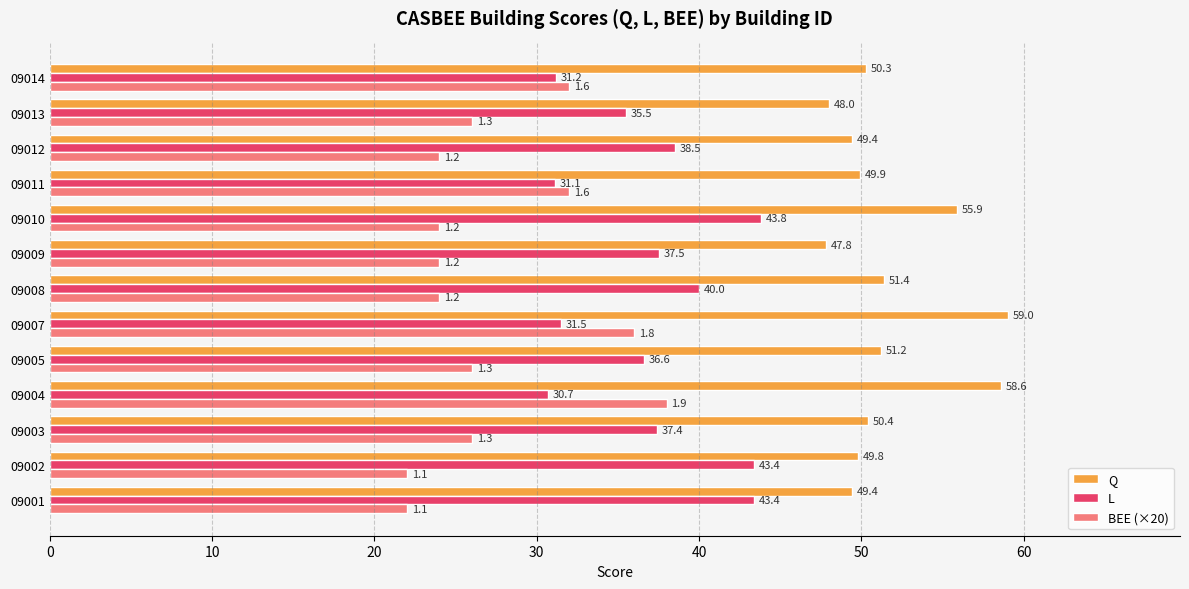

What is the sum of the Q values at 09008 and 09004?

110.0